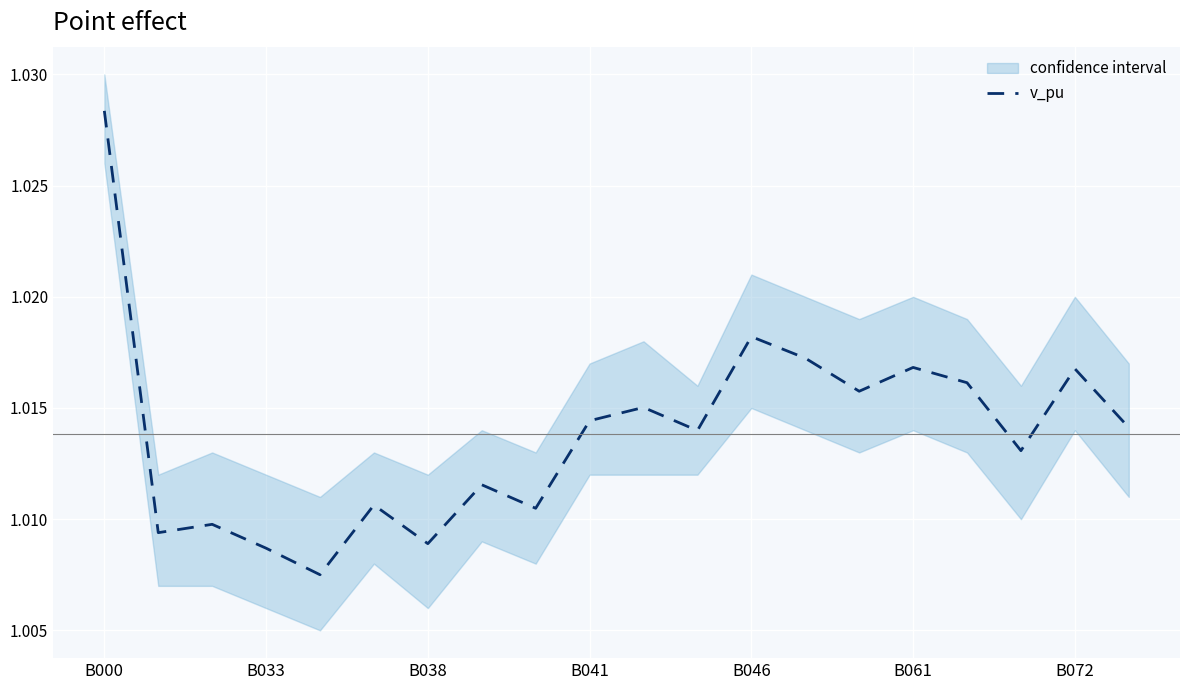

Which category has the highest value in the v_pu series?

B000